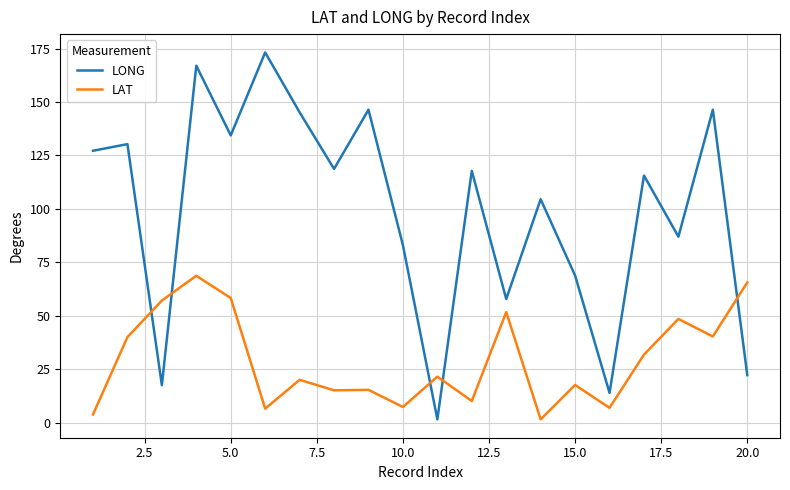

In LAT, how many points are lower than both neighbors (excluding endpoints)?

7